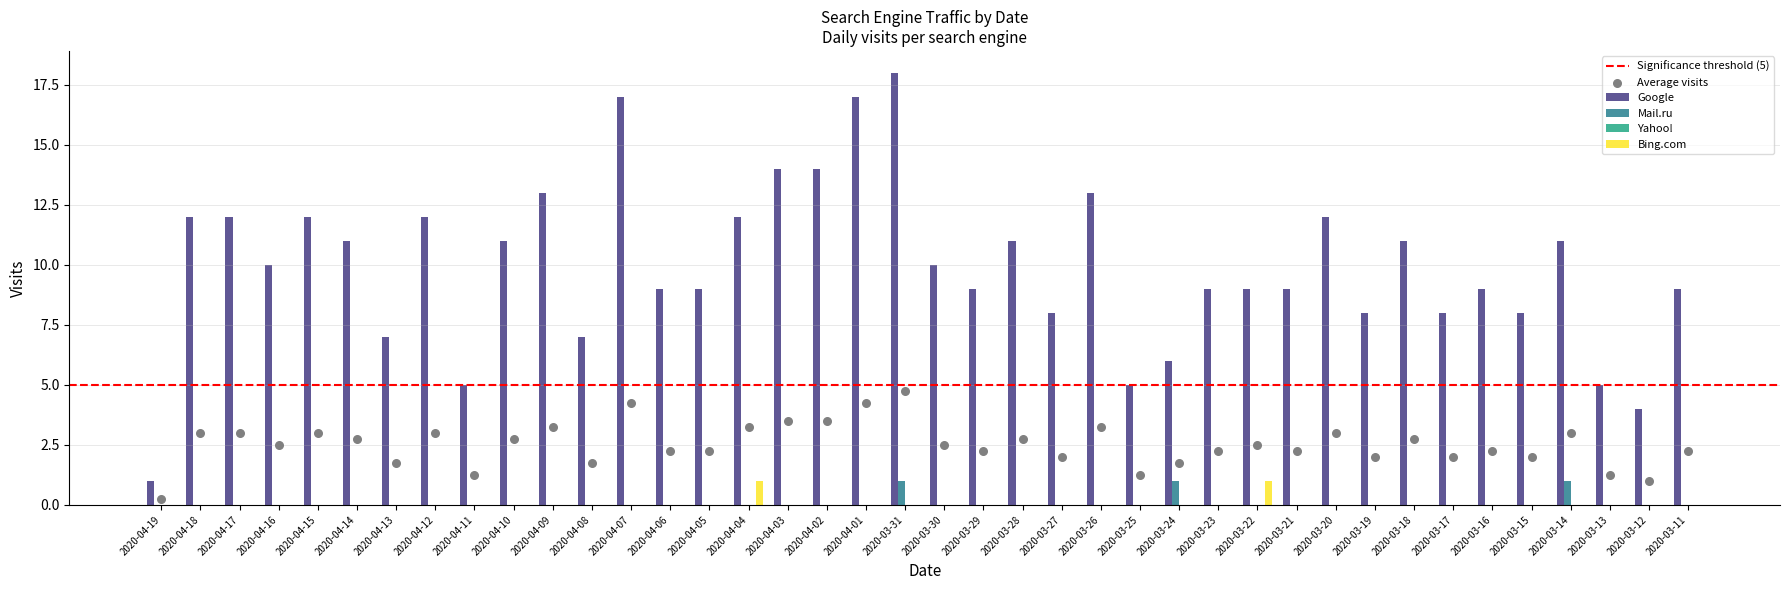

At how many categories does at least one series exceed 7?

32